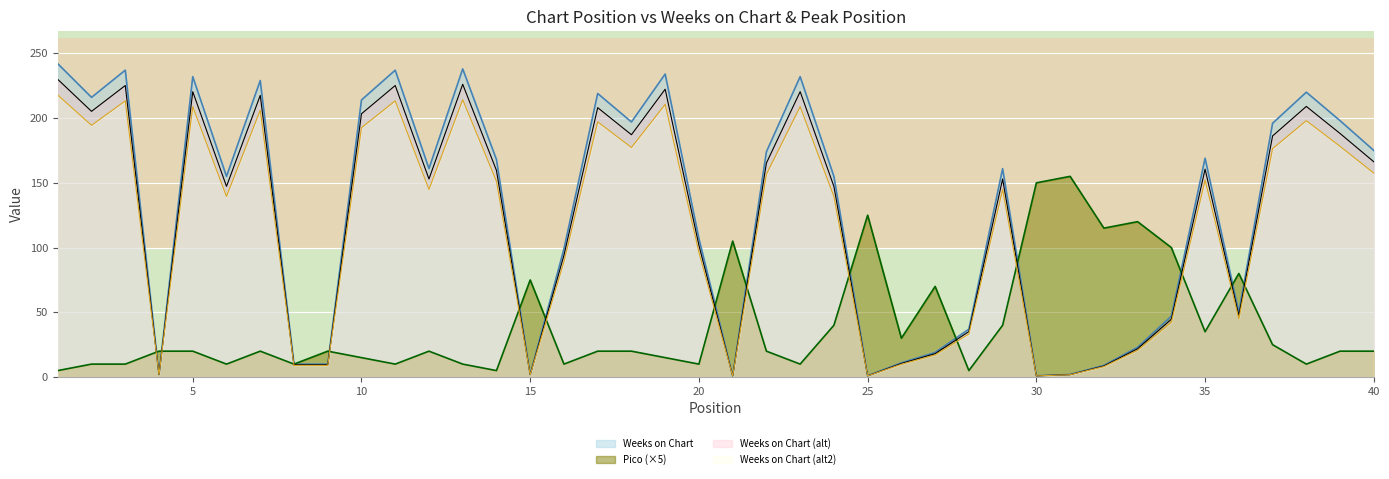

Which series has the largest total across all categories?

Weeks on Chart